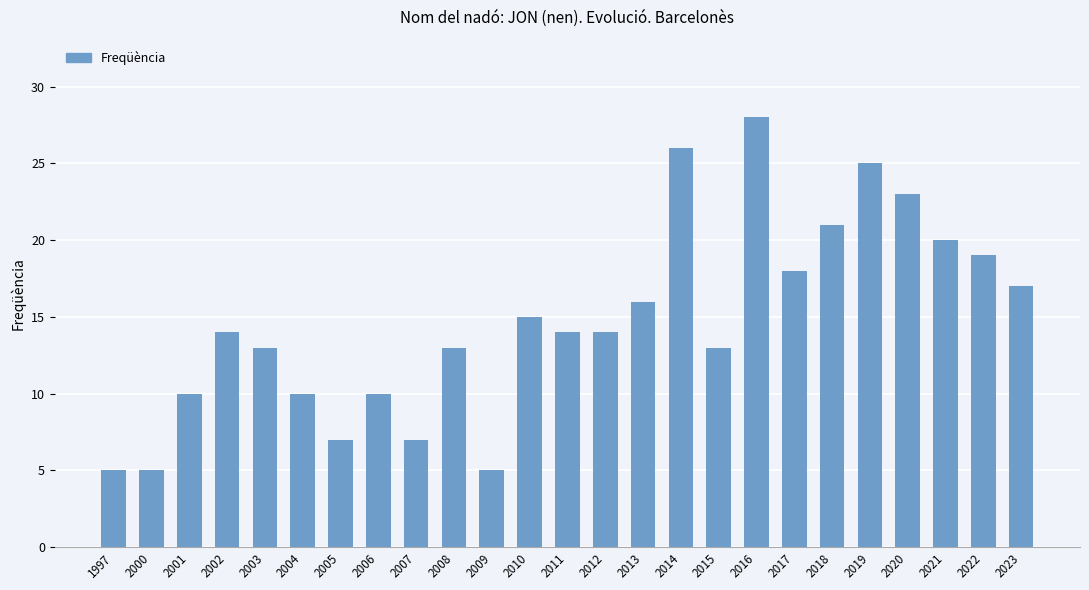

Which has a higher value, 2022 or 2017?

2022